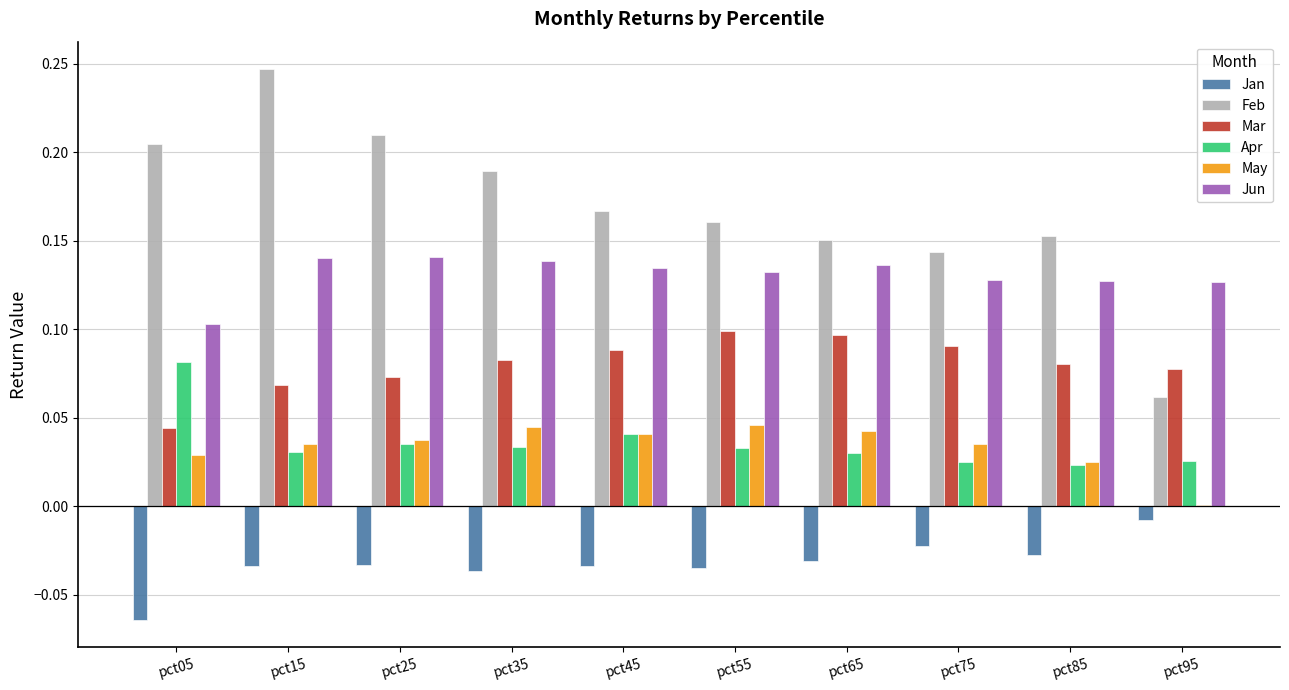

Is the value of Mar at pct95 greater than the value of May at pct25?

Yes